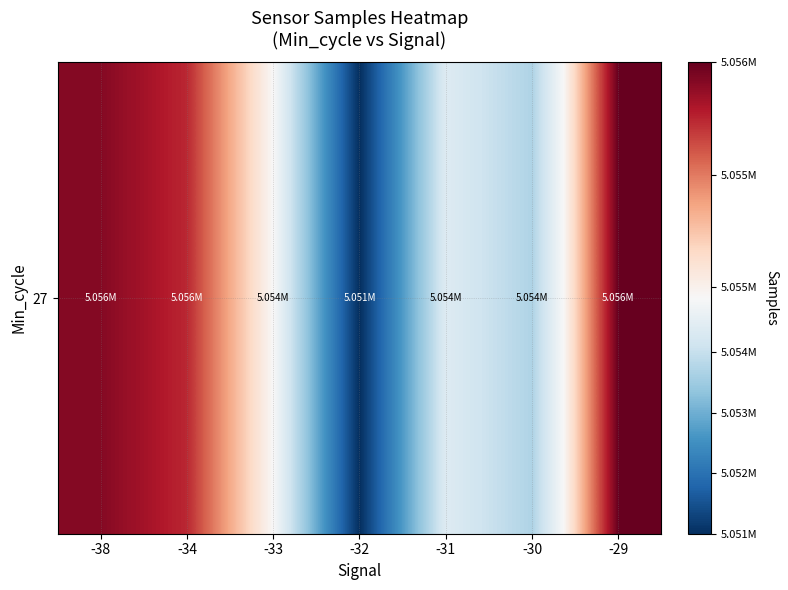

At which label is the value closest to 5053773?

-30